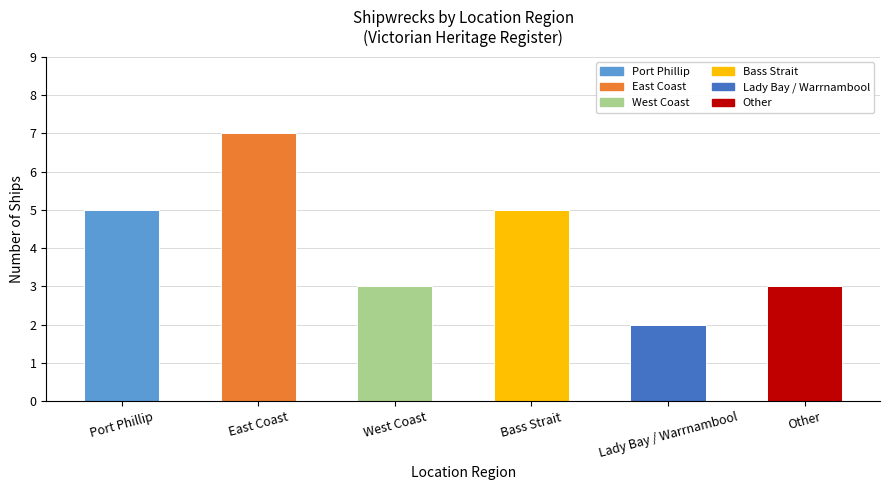

What is the sum of the values at Lady Bay / Warrnambool and East Coast?

9